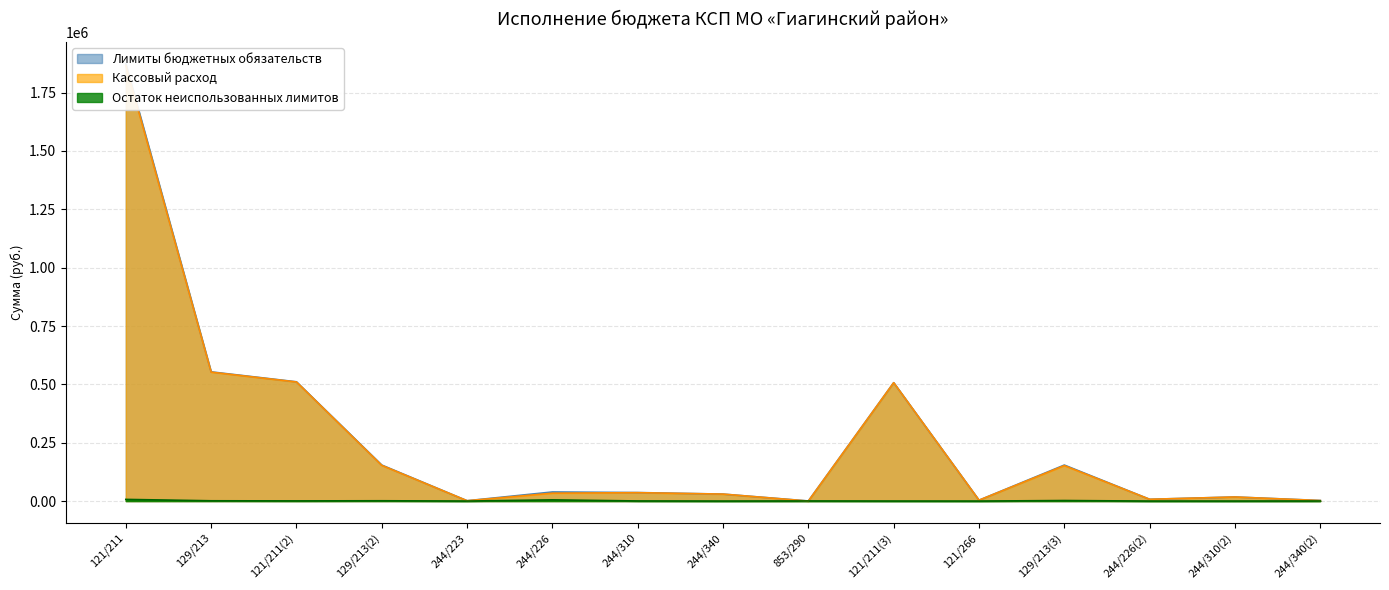

How many data points in Кассовый расход are less than 33782?

7